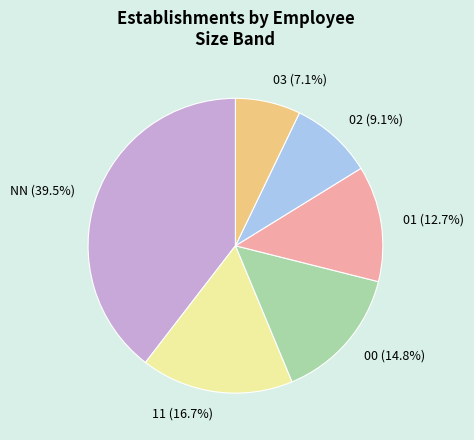

Count the number of slices in the pie.

6